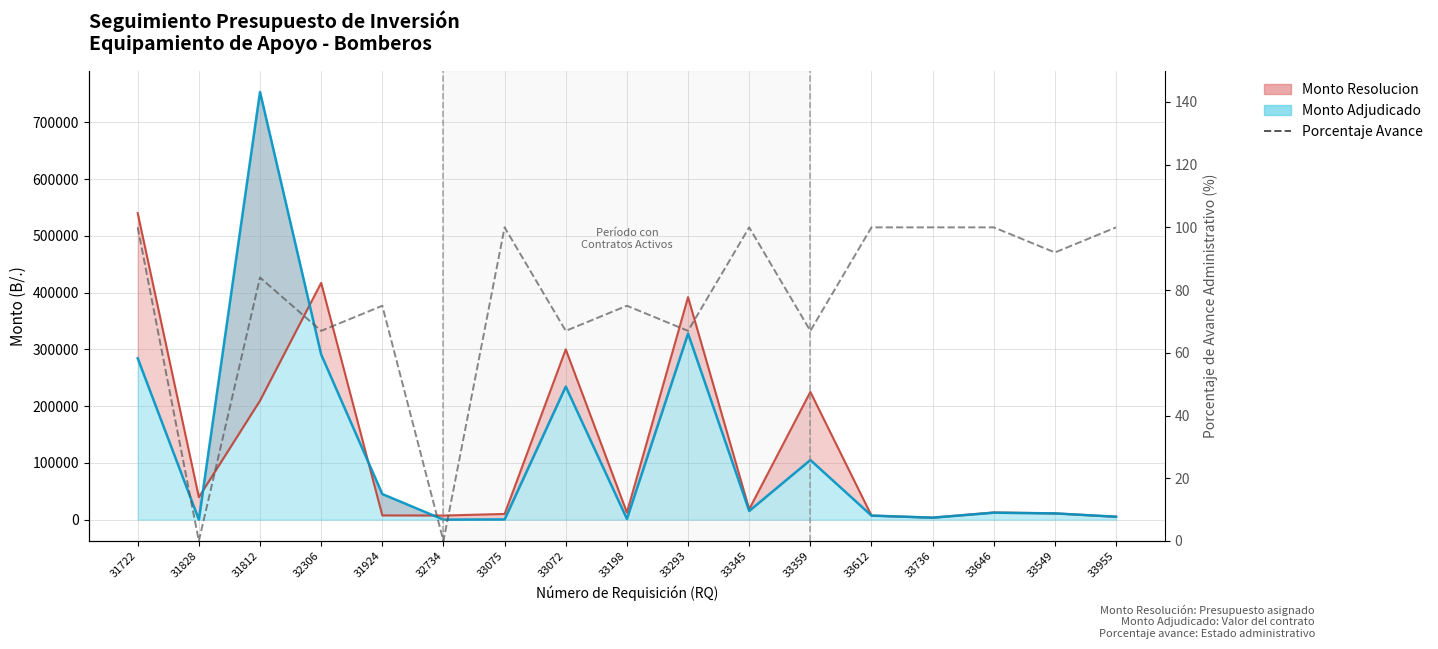

Where is the data nearest to the value 50?

32306